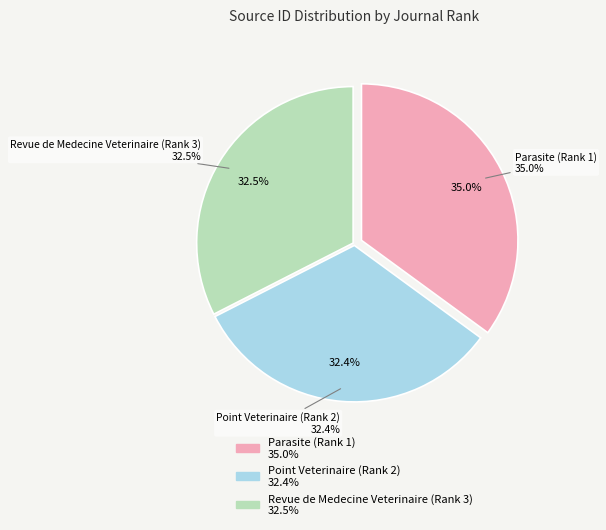

Is it true that Revue de Medecine Veterinaire (Rank 3) is 33% of the pie?

True